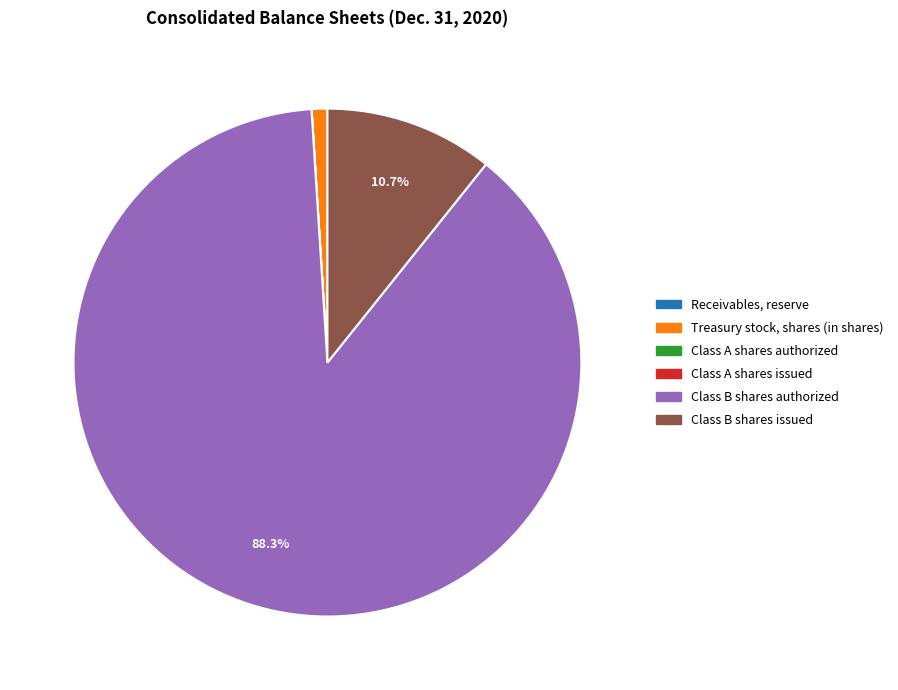

Is it true that Treasury stock, shares (in shares) is 8% of the pie?

False